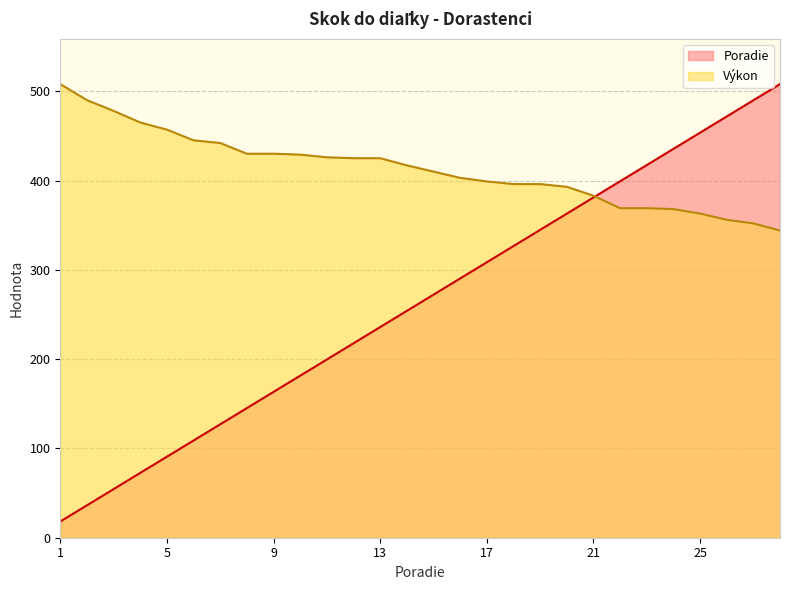

What is the difference between the maximum and minimum values in the Výkon series?

164.0